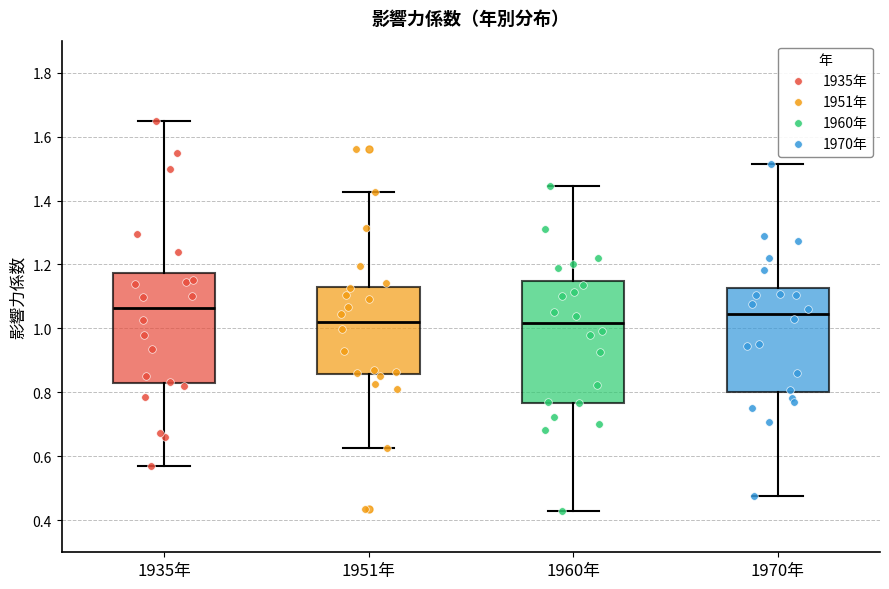

Which box is the tallest, from its lower edge to its upper edge?

1960年